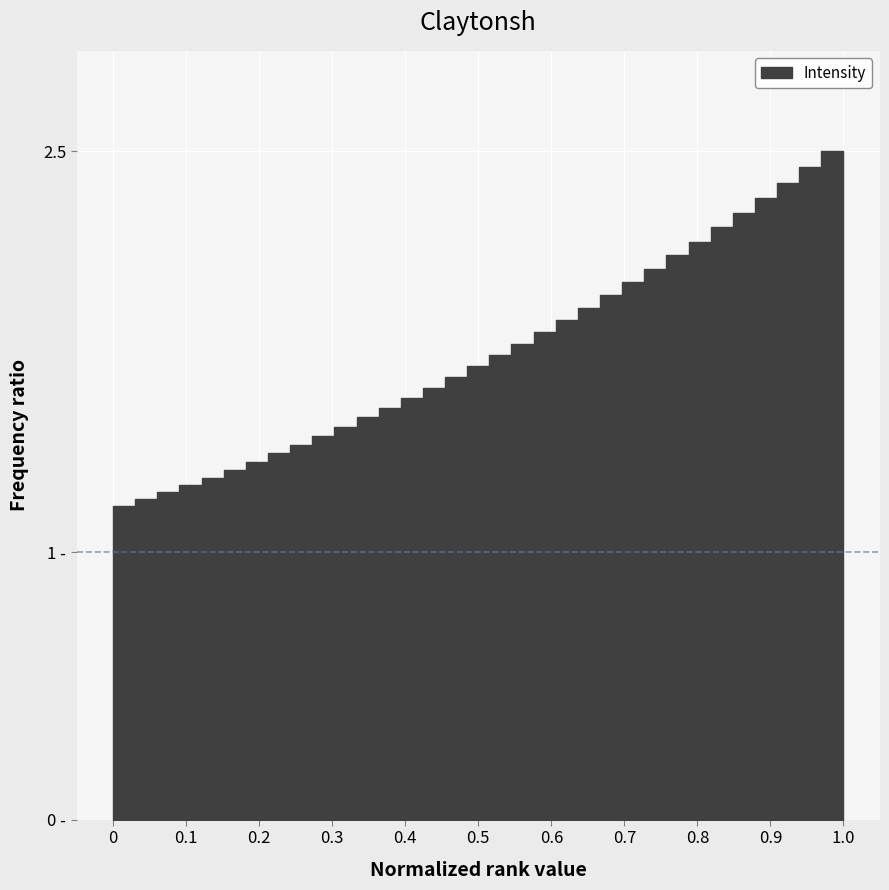

What is the value of the 17th point from the left?

1.7